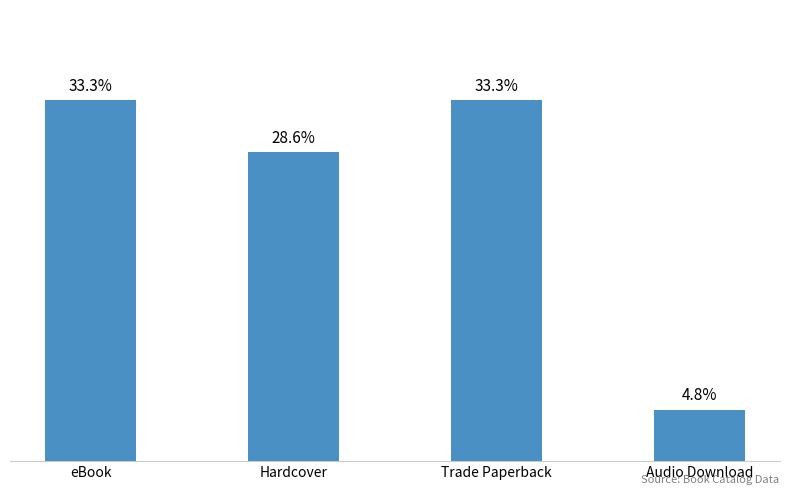

List the labels in order of value, largest first.

eBook, Trade Paperback, Hardcover, Audio Download